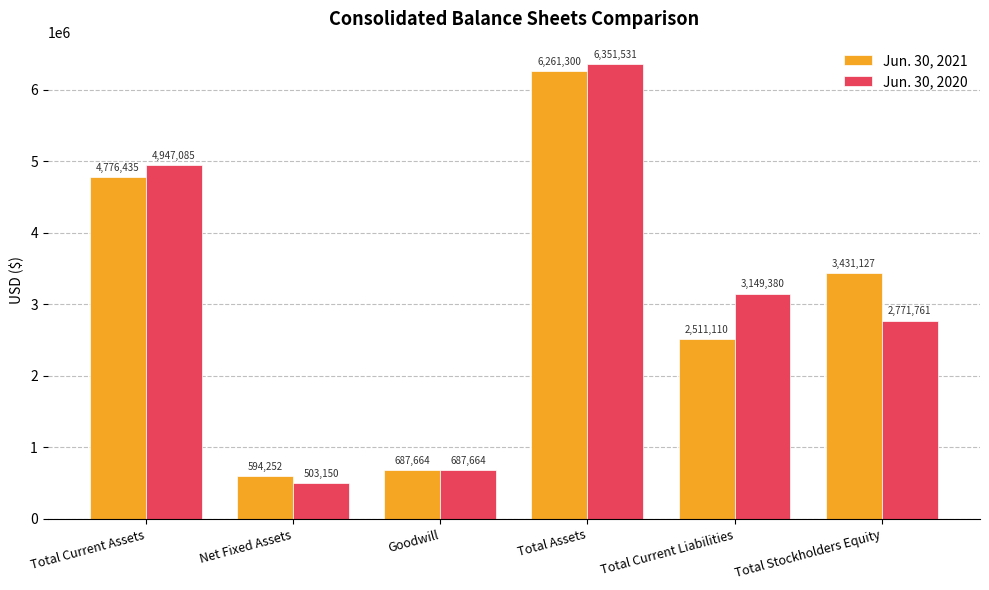

How many series are shown in this chart?

2